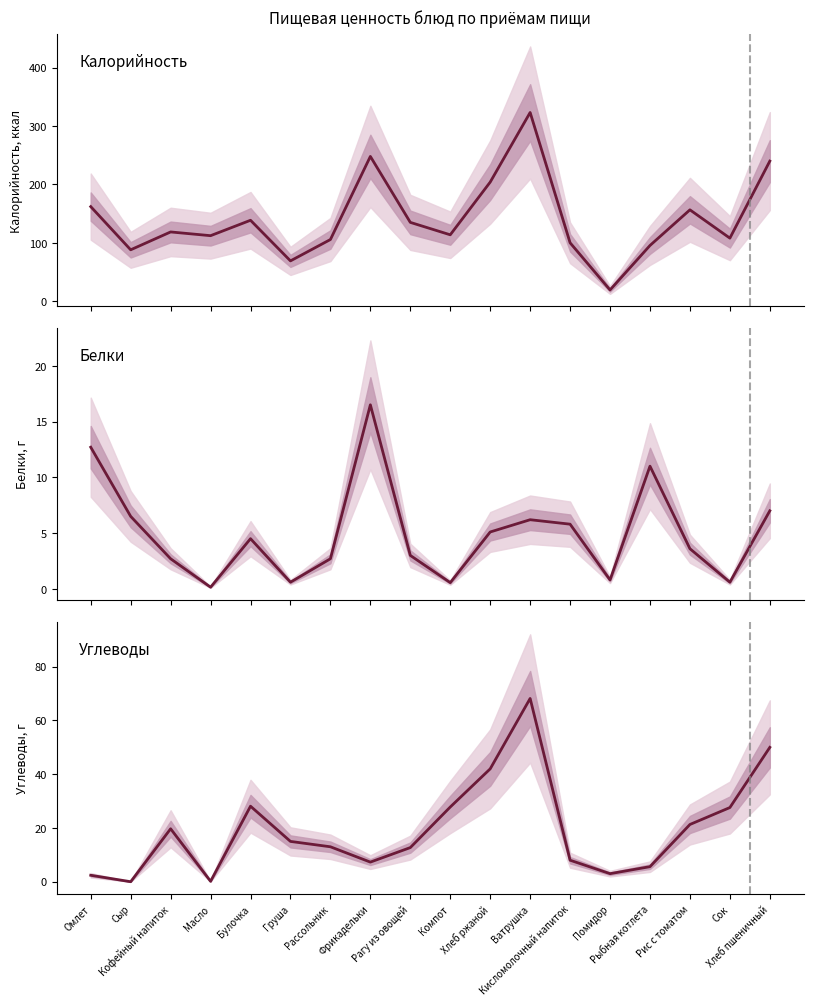

What is the spread (max minus min) of values at Хлеб ржаной?

198.9